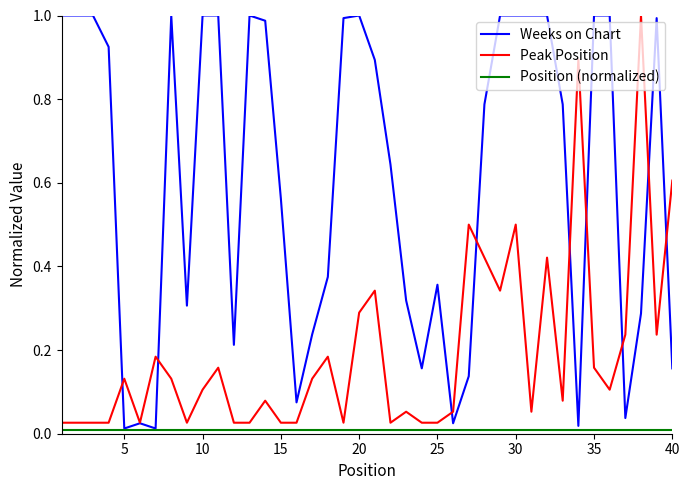

Which series has the largest total across all categories?

Weeks on Chart